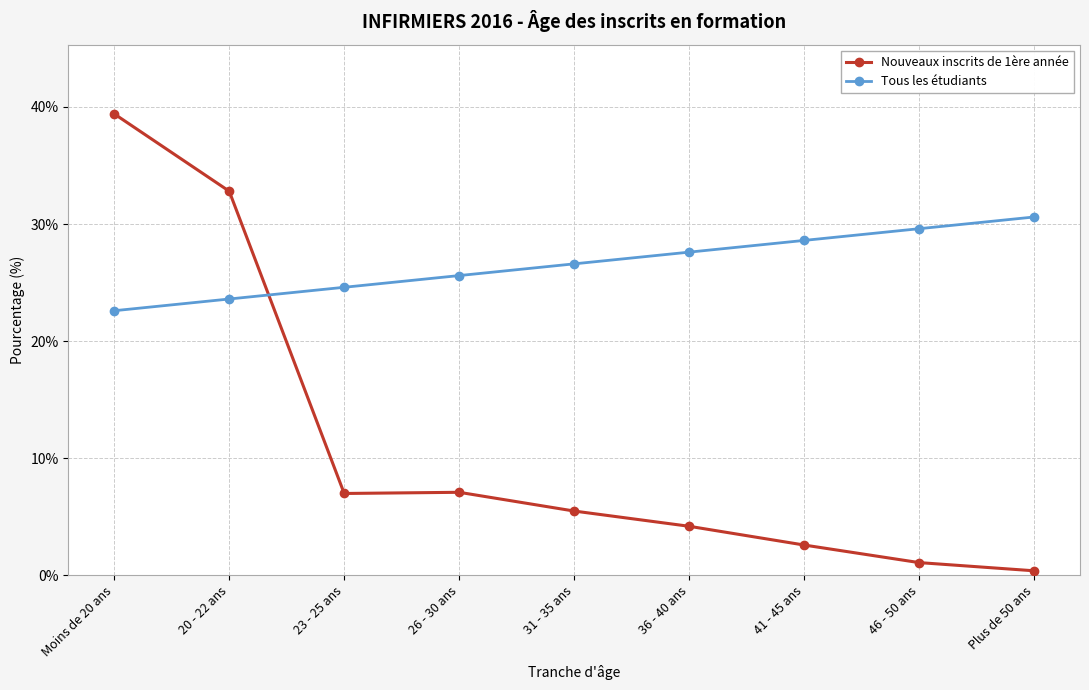

What is the difference between the maximum and minimum values in the Nouveaux inscrits de 1ère année series?

39.0